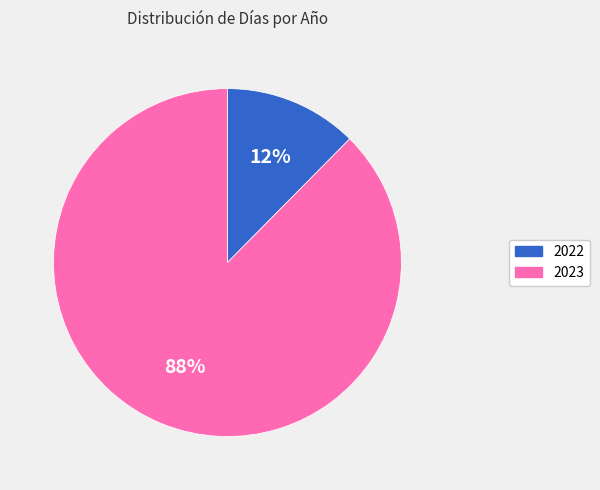

Which category has the biggest portion of the pie?

2023